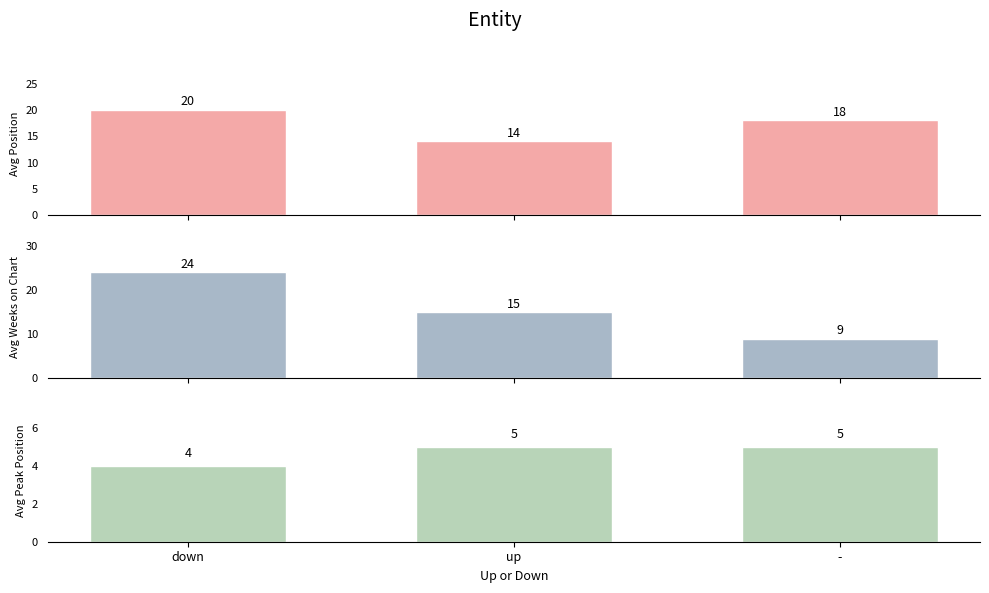

Is it true that Avg Position equals 32 at down?

False